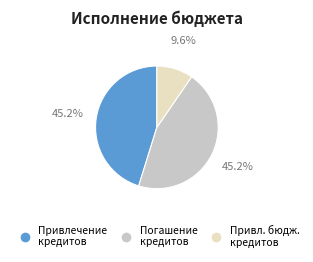

Is there a majority slice in this chart?

No